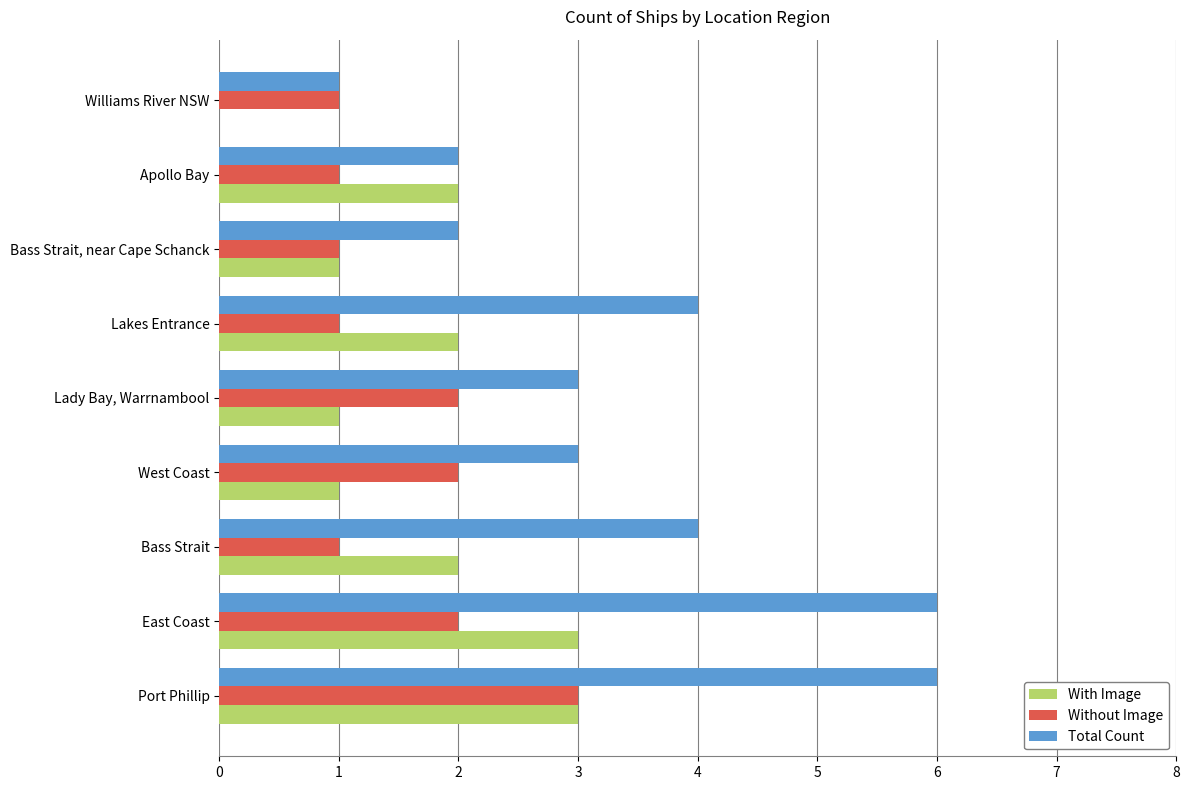

What is the sum of all Without Image values?

14